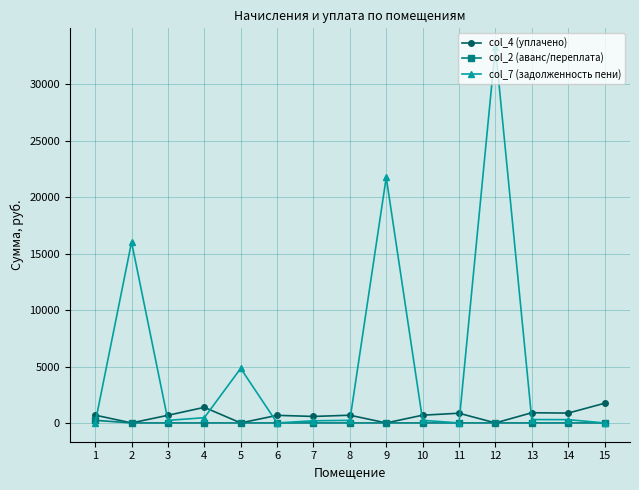

True or false: col_2 (аванс/переплата) has a value of 0.0 at 9.

True